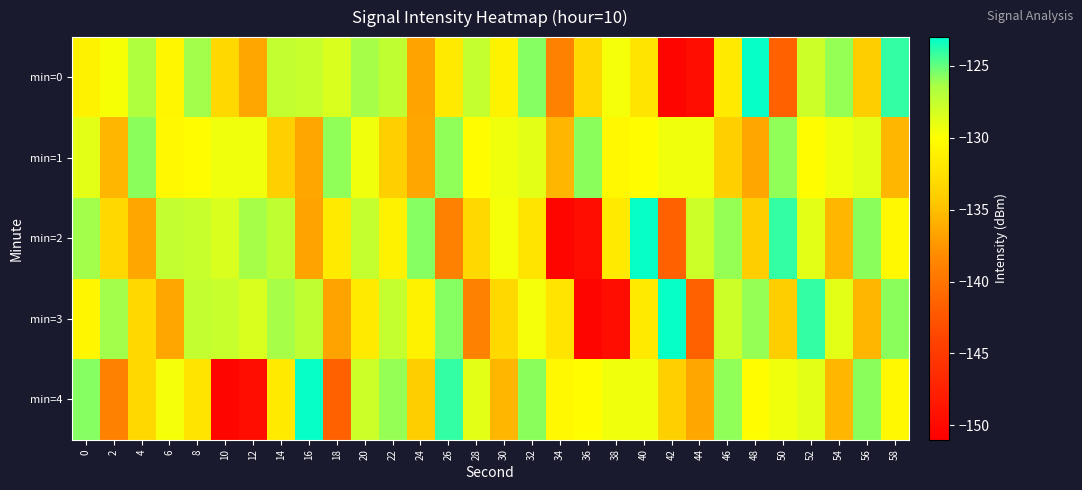

What is the maximum value shown in the chart?

-123.2